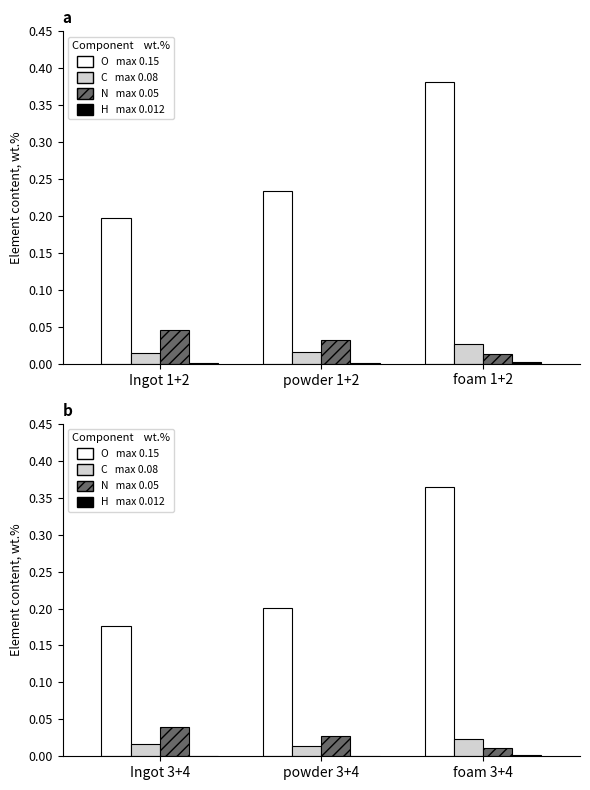

What is the sum of all O values?

0.7